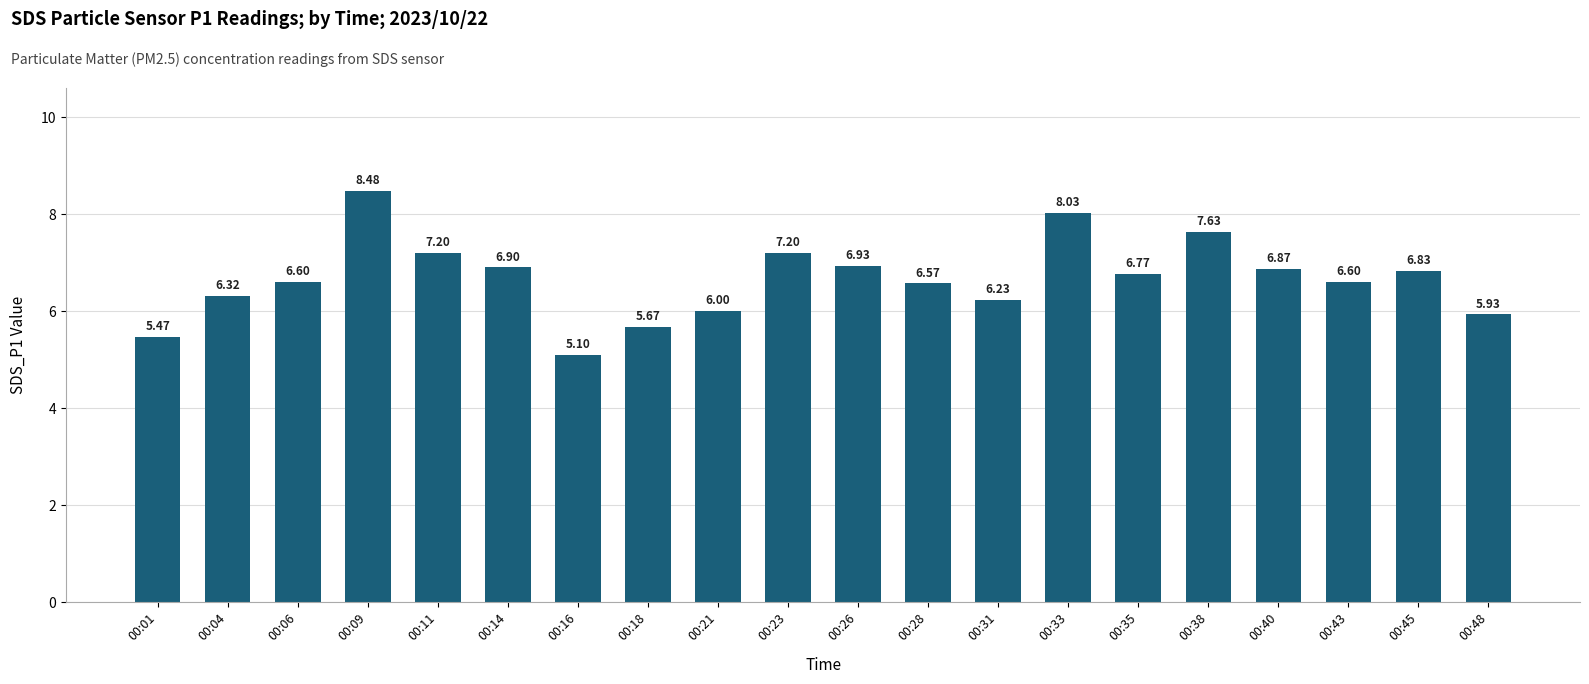

Which category has the highest value across all series?

00:09